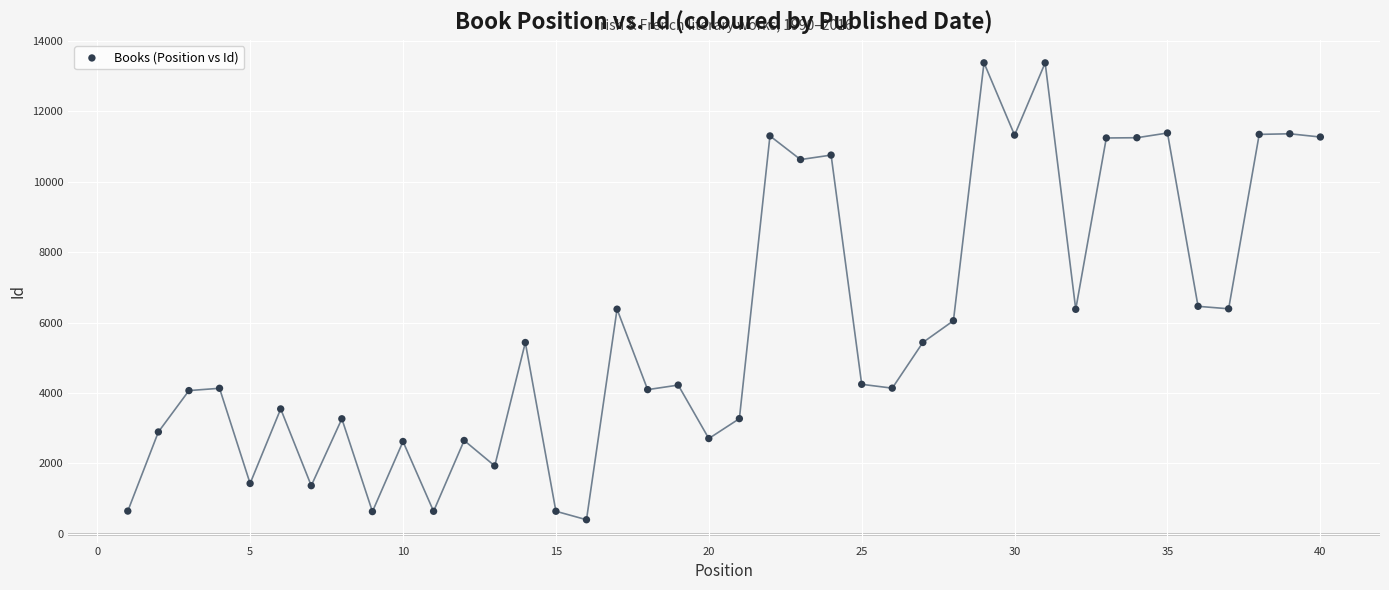

What is the range of Y values (max minus min)?

12976